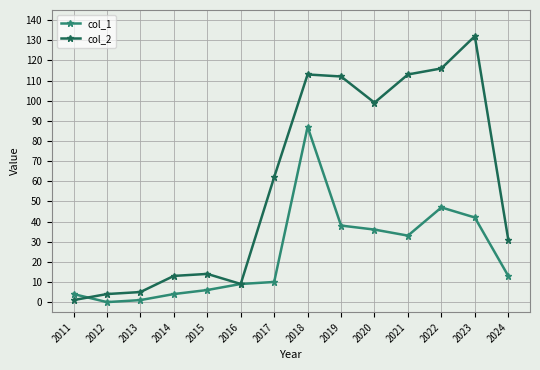

Which series has the widest spread of values?

col_2